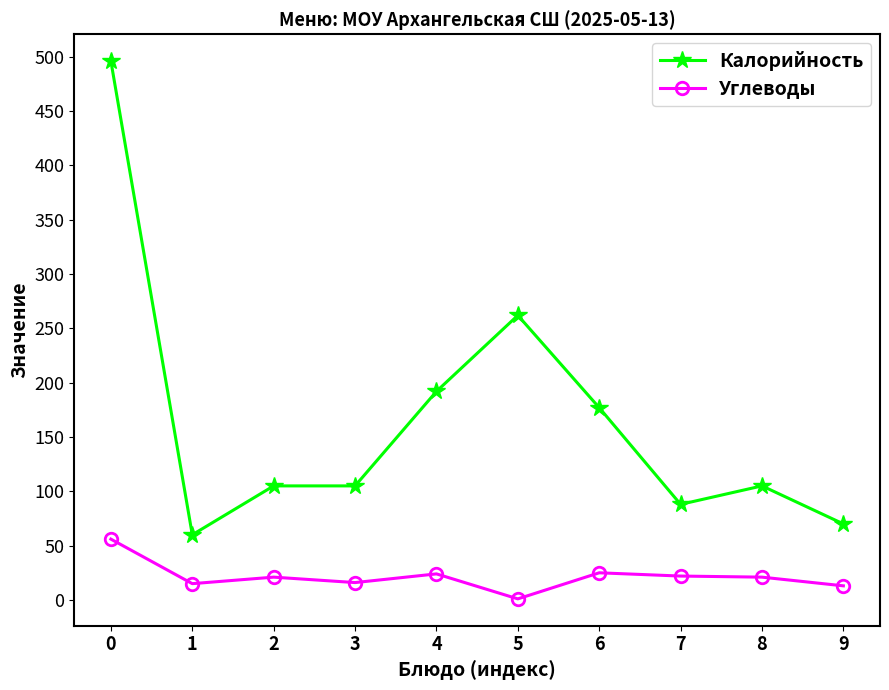

True or false: Углеводы and Калорийность intersect in this chart.

False